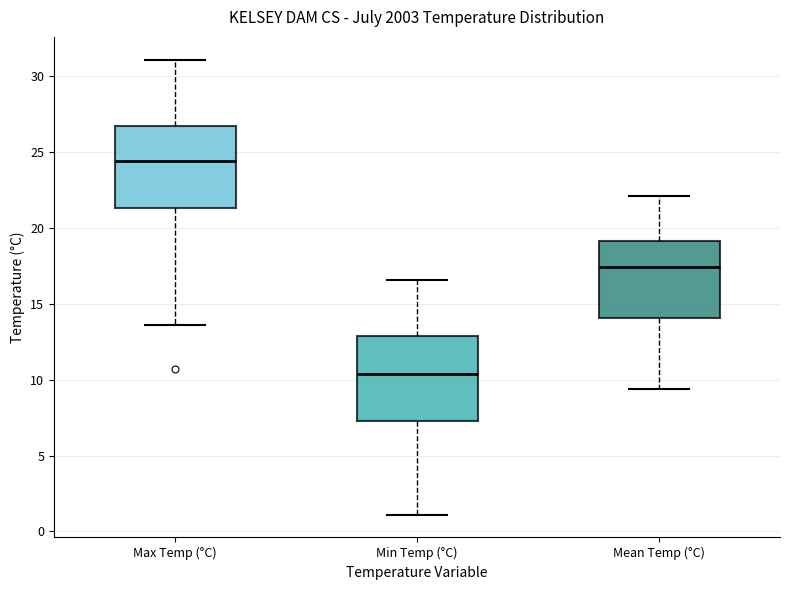

Which box has the highest median line?

Max Temp (°C)